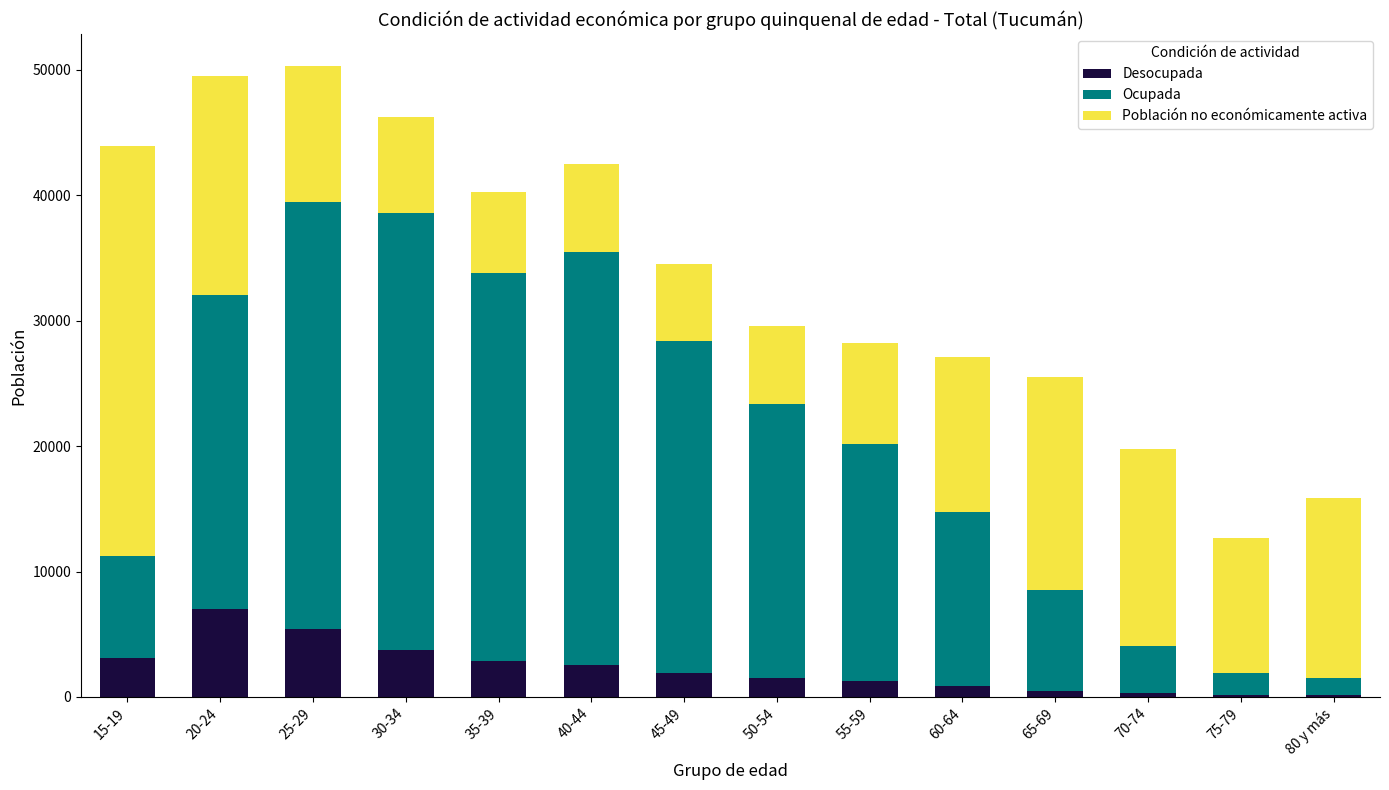

What is the sum of all Desocupada values?

31427